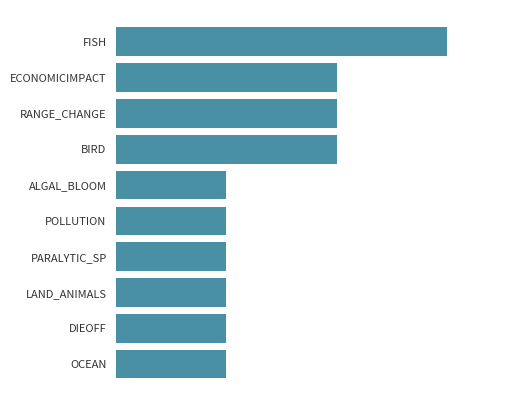

Are the bars horizontal?

Yes